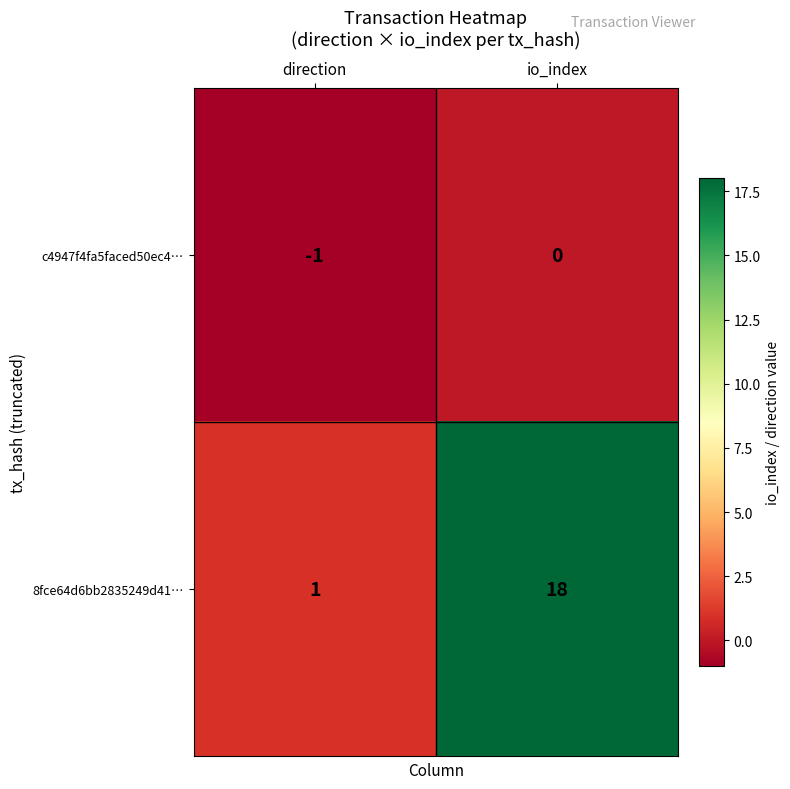

Which series has the largest range (max minus min)?

8fce64d6bb2835249d41…